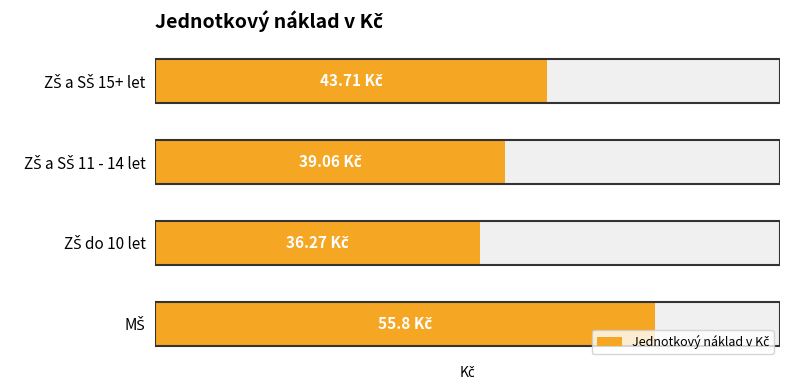

List the labels in order of value, largest first.

MŠ, ZŠ a SŠ 15+ let, ZŠ a SŠ 11 - 14 let, ZŠ do 10 let